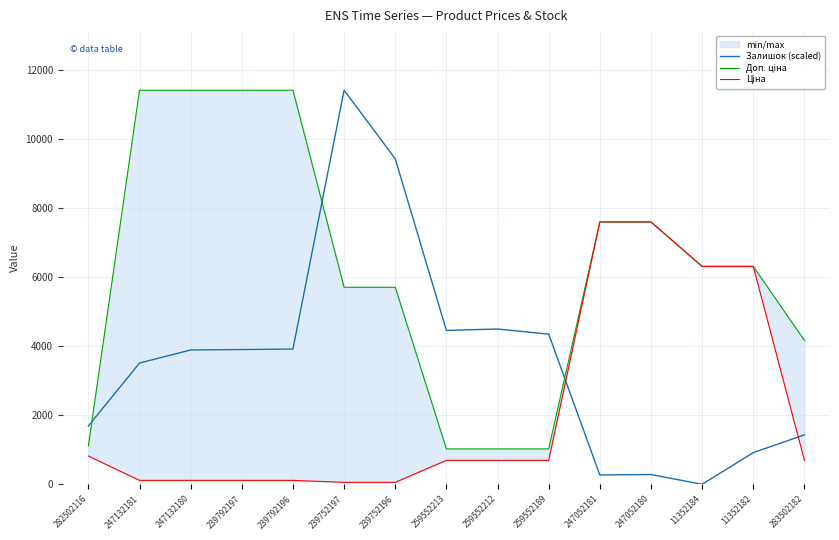

Between 11352182 and 283502182, which series saw the biggest shift?

Ціна